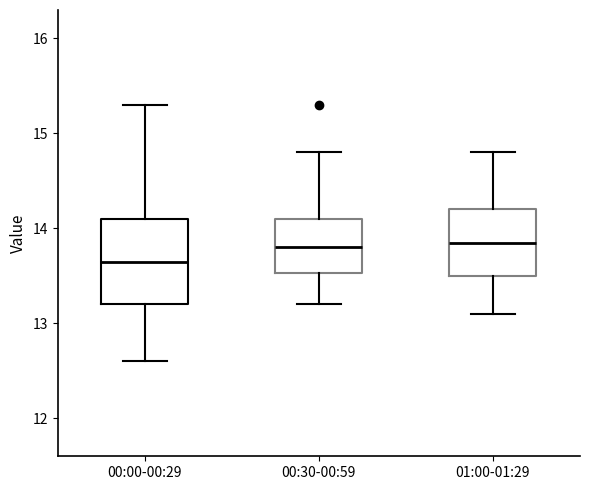

Comparing the boxes themselves (not the whiskers), which one is the tallest?

00:00-00:29